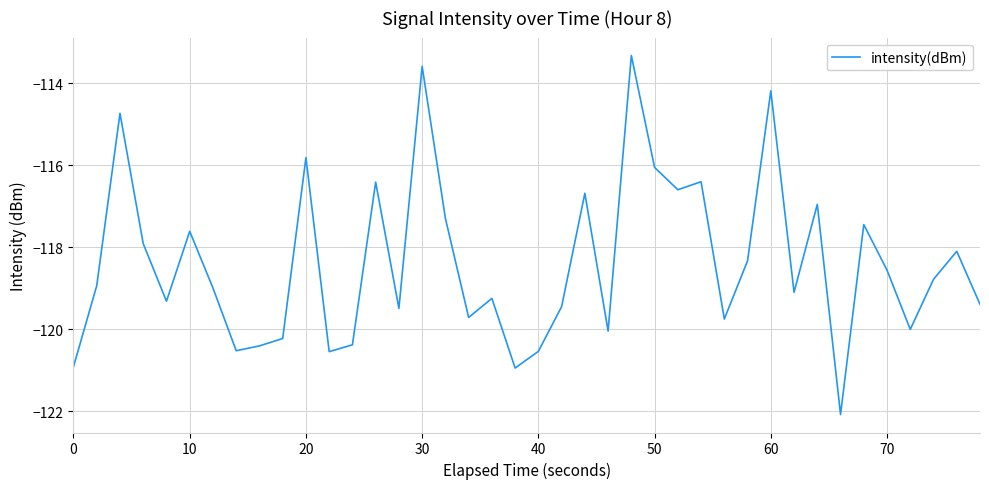

What is the maximum value shown in the chart?

-113.3